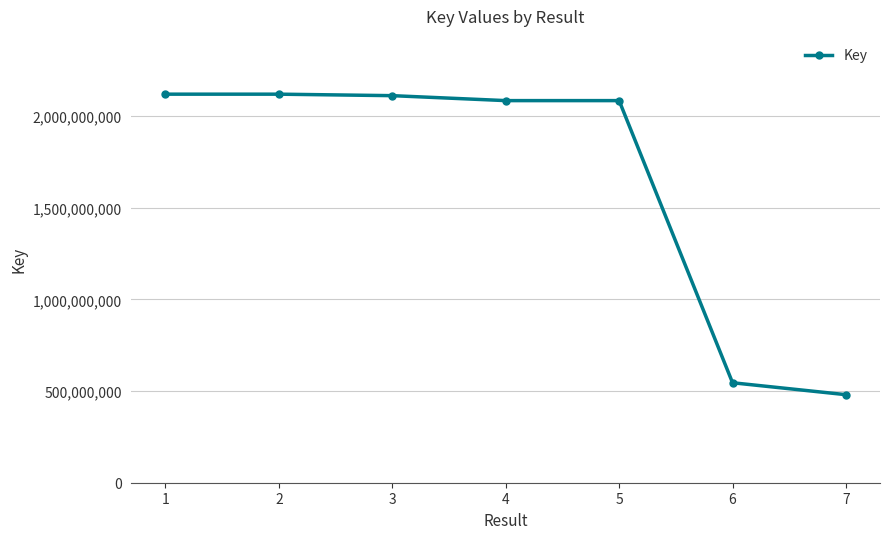

At which category does the chart reach its minimum across all series?

7